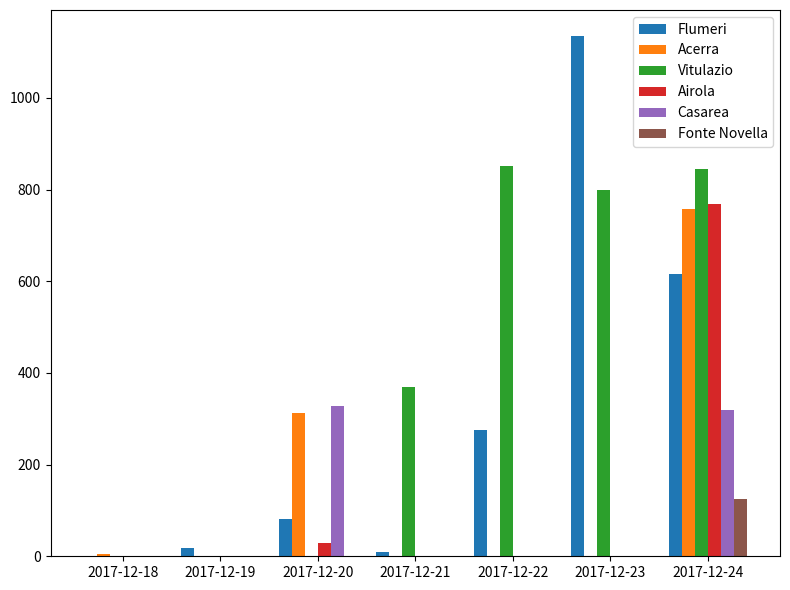

Are the bars grouped side by side (vs. stacked)?

Yes